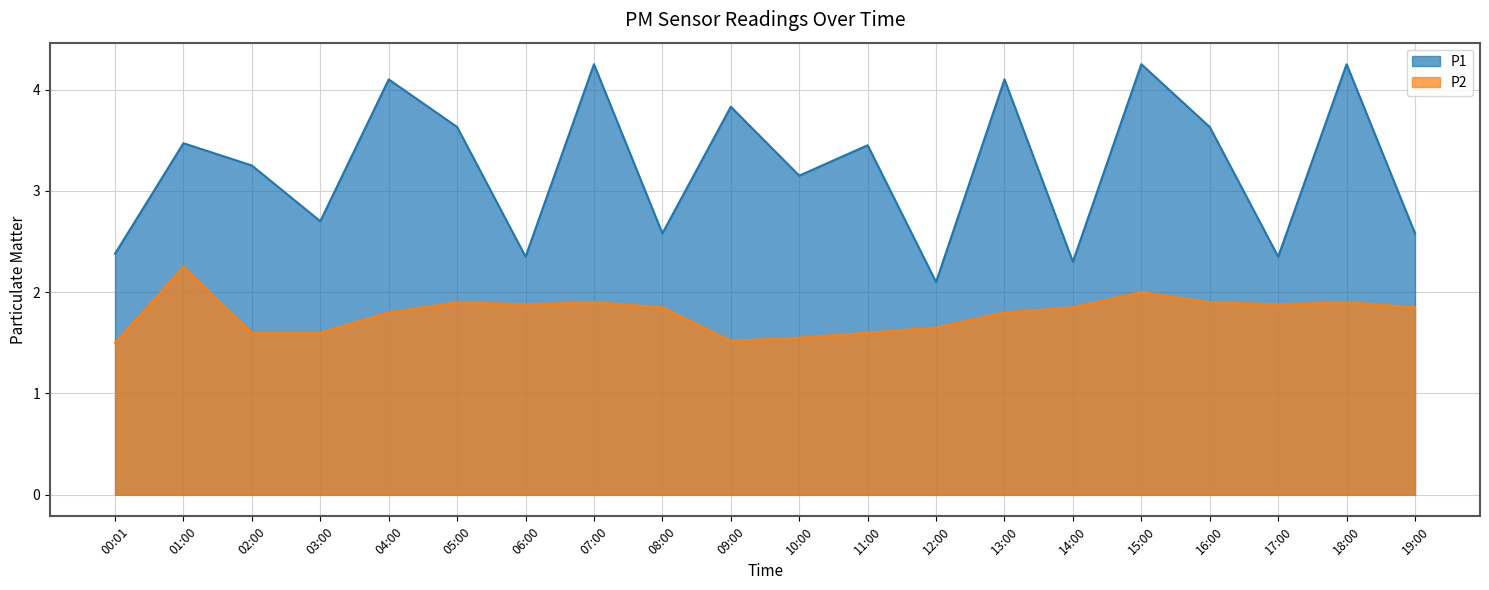

Reading left to right, list all the values displayed in this chart.

P1: 2.4	3.5	3.2	2.7	4.1	3.6	2.4	4.2	2.6	3.8	3.1	3.5	2.1	4.1	2.3	4.2	3.6	2.4	4.2	2.6
P2: 1.5	2.2	1.6	1.6	1.8	1.9	1.9	1.9	1.9	1.5	1.6	1.6	1.6	1.8	1.9	2.0	1.9	1.9	1.9	1.9